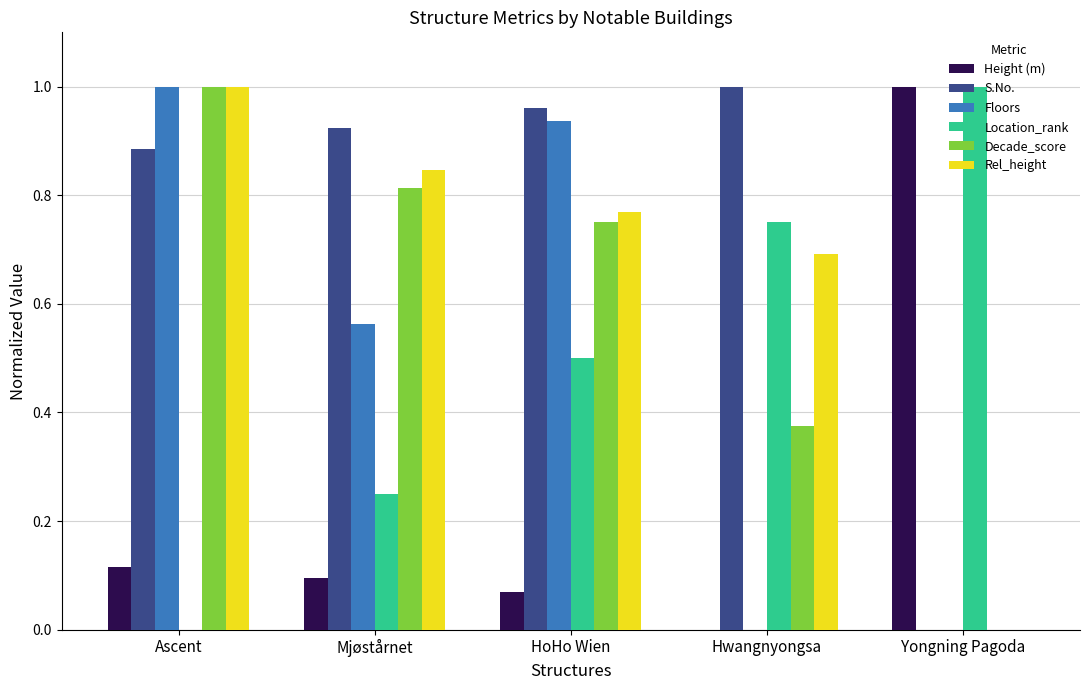

The Floors series shows 0.0 at Hwangnyongsa. True or false?

True